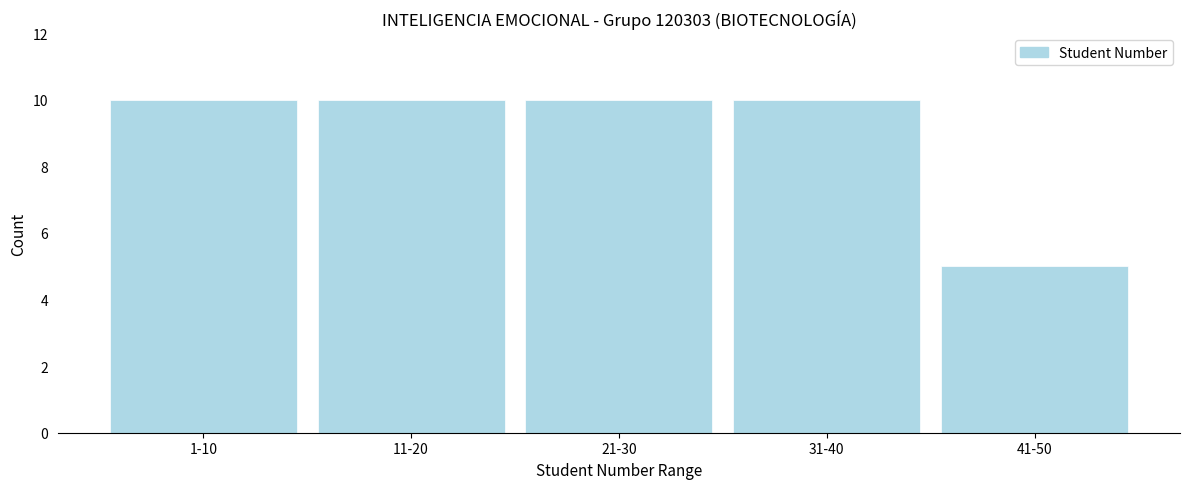

Reading left to right, what are all the values shown in this chart?

10	10	10	10	5